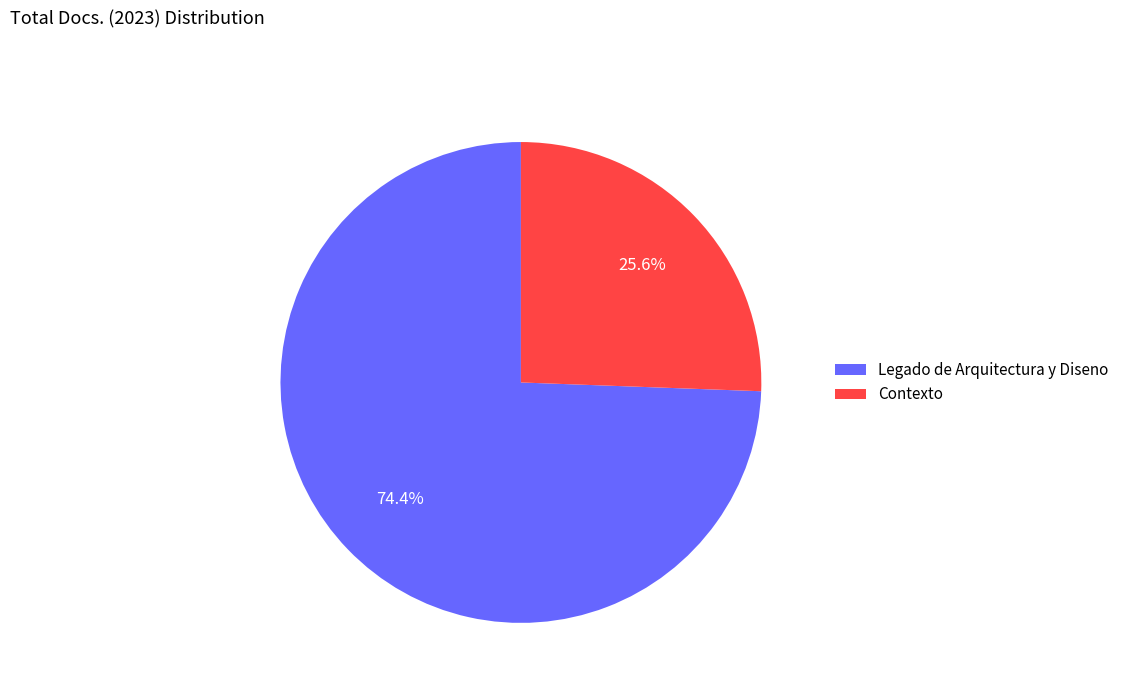

Combined, what portion of the pie is Legado de Arquitectura y Diseno and Contexto?

100.0%